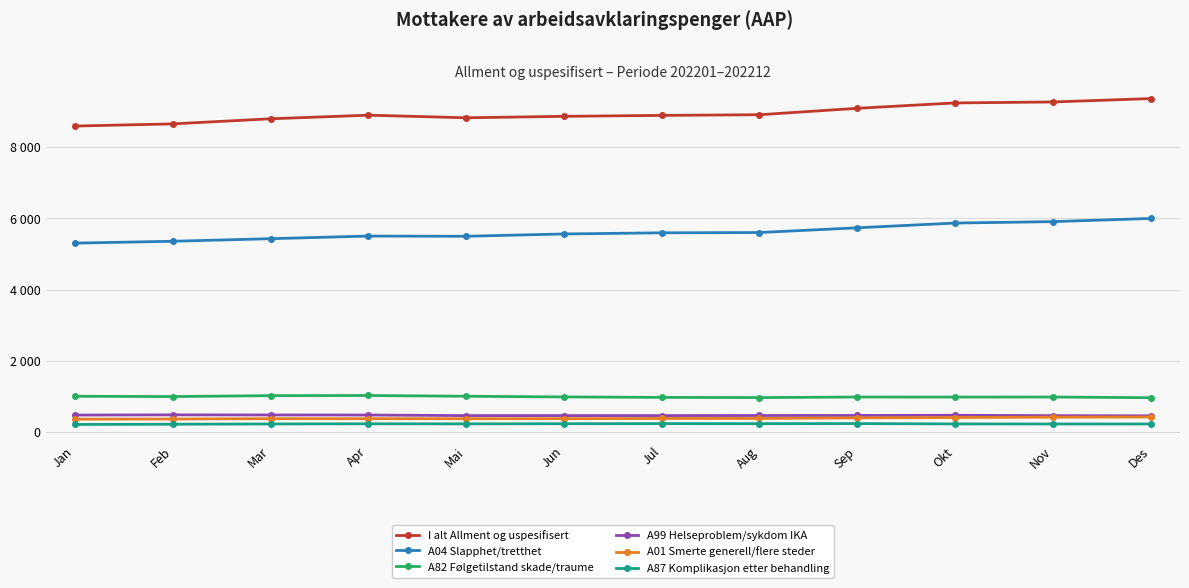

In A99 Helseproblem/sykdom IKA, how many points are higher than both neighbors (excluding endpoints)?

2